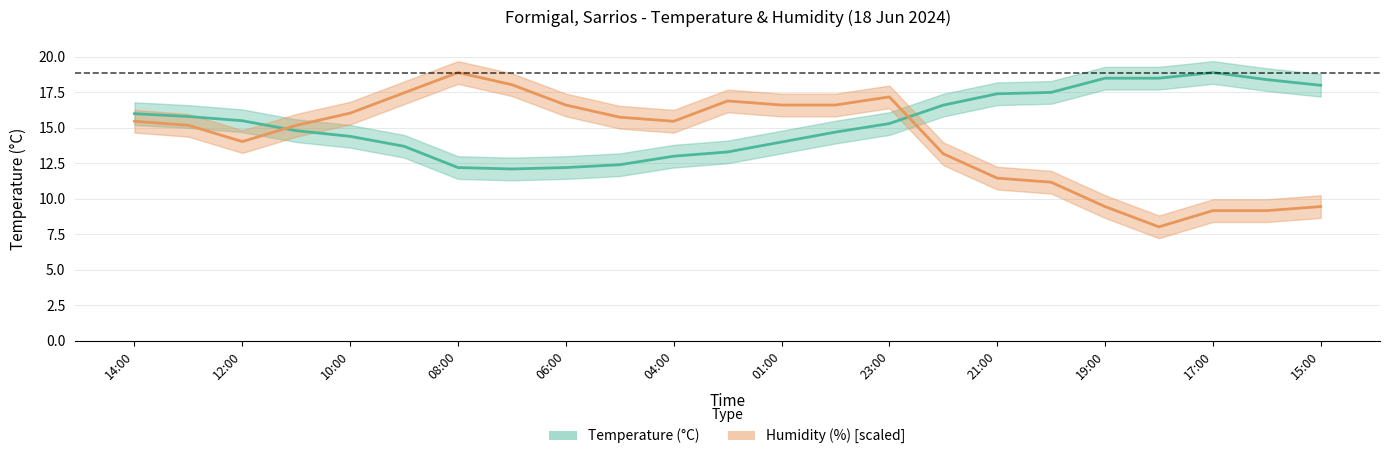

Reading left to right, what are all the values shown in this chart?

Temperature: 14:00=16.0	13:00=15.8	12:00=15.5	11:00=14.8	10:00=14.4	09:00=13.7	08:00=12.2	07:00=12.1	06:00=12.2	05:00=12.4	04:00=13.0	02:00=13.3	01:00=14.0	00:00=14.7	23:00=15.3	22:00=16.6	21:00=17.4	20:00=17.5	19:00=18.5	18:00=18.5	17:00=18.9	16:00=18.4	15:00=18.0
Humidity: 14:00=15.5	13:00=15.2	12:00=14.0	11:00=15.2	10:00=16.0	09:00=17.5	08:00=18.9	07:00=18.0	06:00=16.6	05:00=15.7	04:00=15.5	02:00=16.9	01:00=16.6	00:00=16.6	23:00=17.2	22:00=13.2	21:00=11.5	20:00=11.2	19:00=9.4	18:00=8.0	17:00=9.2	16:00=9.2	15:00=9.4